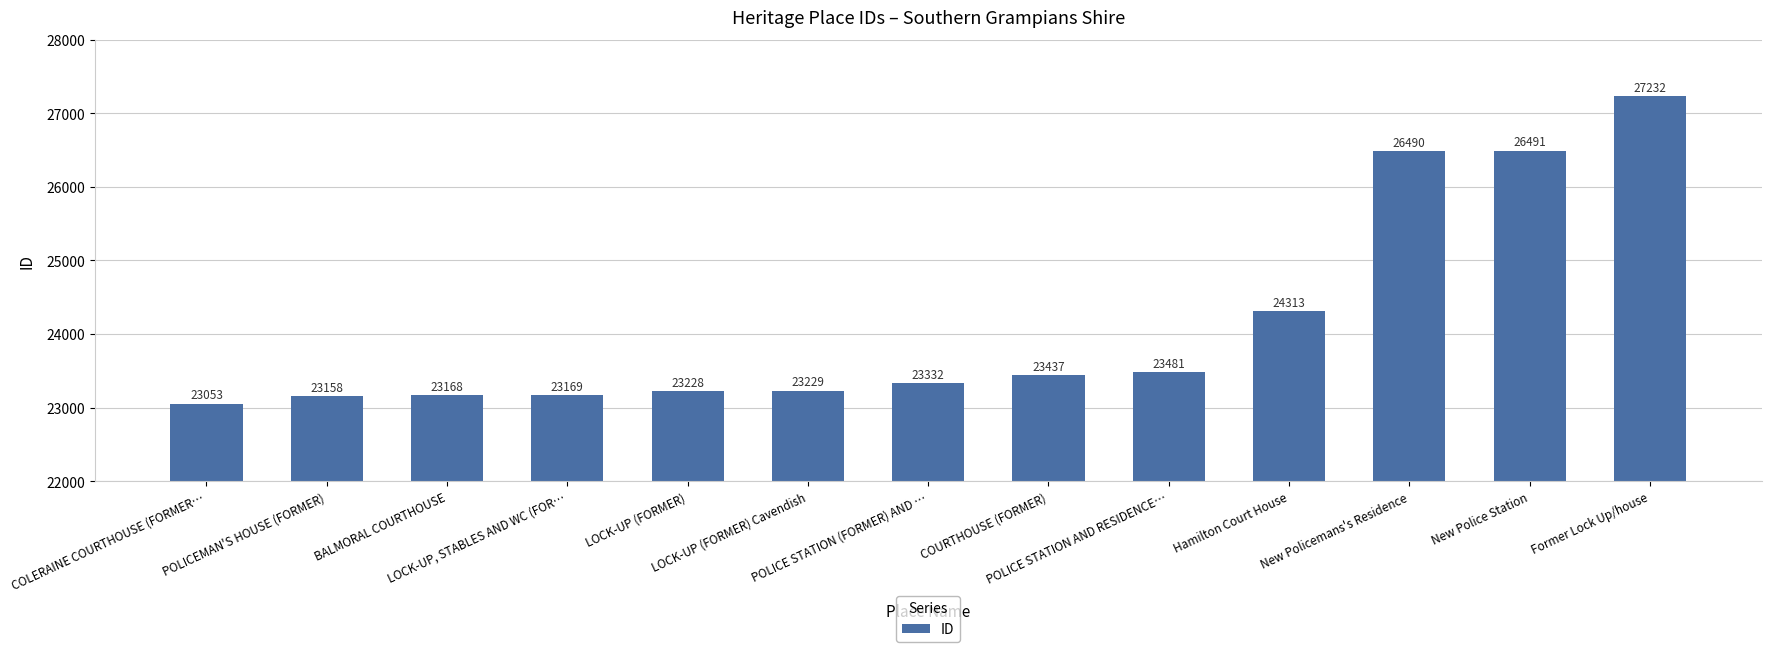

What is the smallest value displayed?

23053